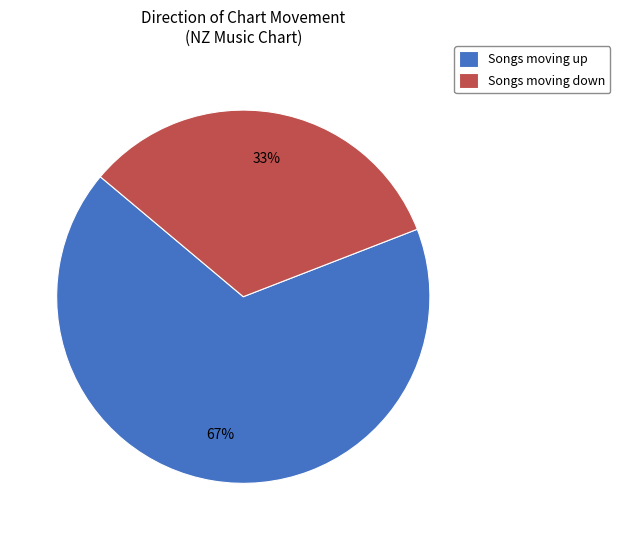

To the nearest percent, what is the average slice percentage?

50%